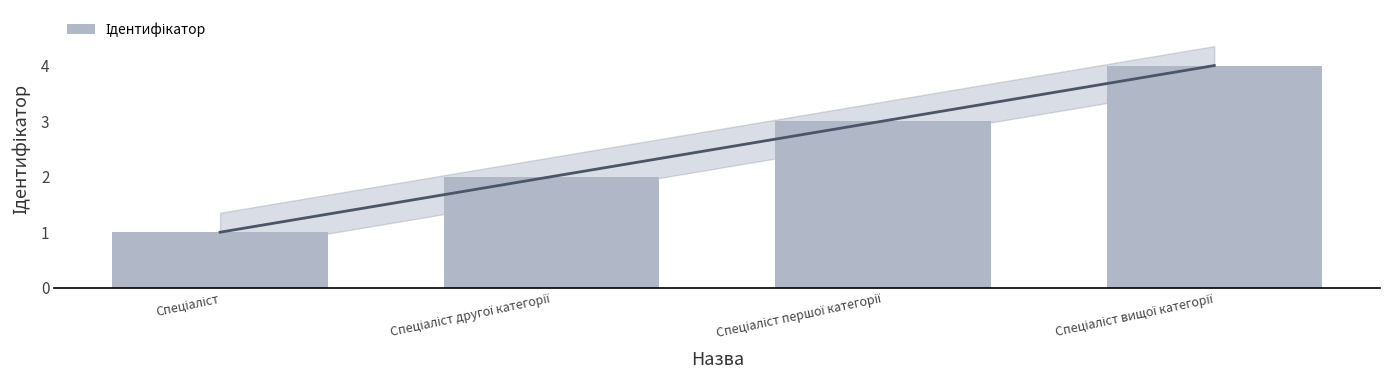

How many values are between 2 and 4?

3